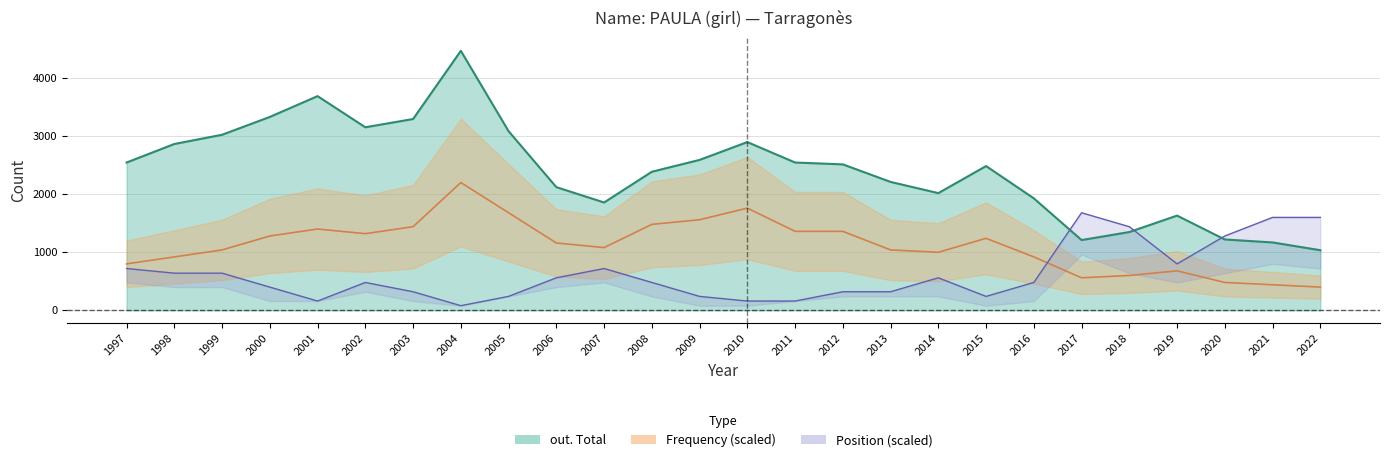

Reading left to right, transcribe all the data shown in this chart.

out. Total: 2545	2864	3023	3330	3688	3152	3294	4468	3084	2121	1857	2386	2590	2897	2545	2513	2211	2018	2484	1928	1210	1348	1631	1220	1169	1035
Frequency: 800	920	1040	1280	1400	1320	1440	2200	1680	1160	1080	1480	1560	1760	1360	1360	1040	1000	1240	920	560	600	680	480	440	400
Position. Total: 720	640	640	400	160	480	320	80	240	560	720	480	240	160	160	320	320	560	240	480	1680	1440	800	1280	1600	1600